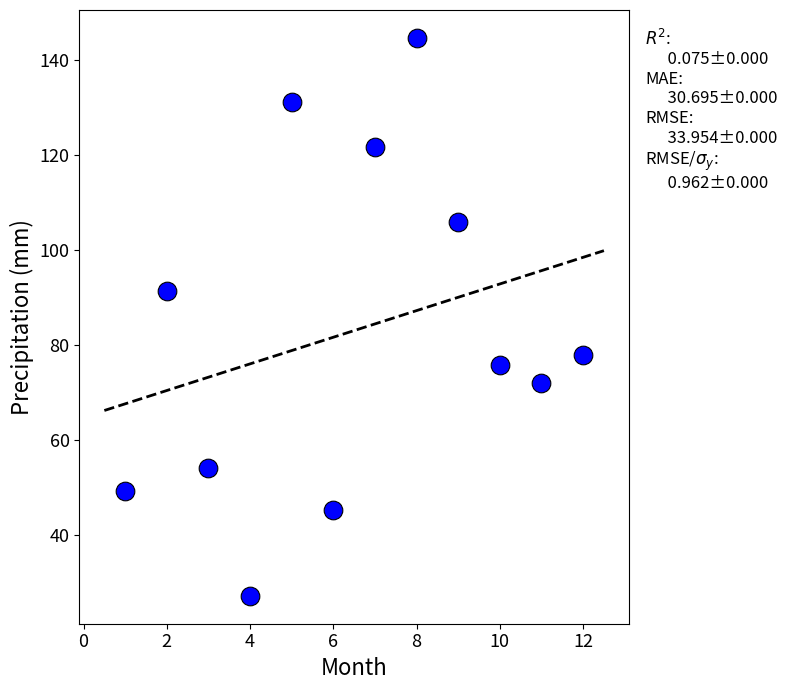

What is the range of X values (max minus min)?

11.0